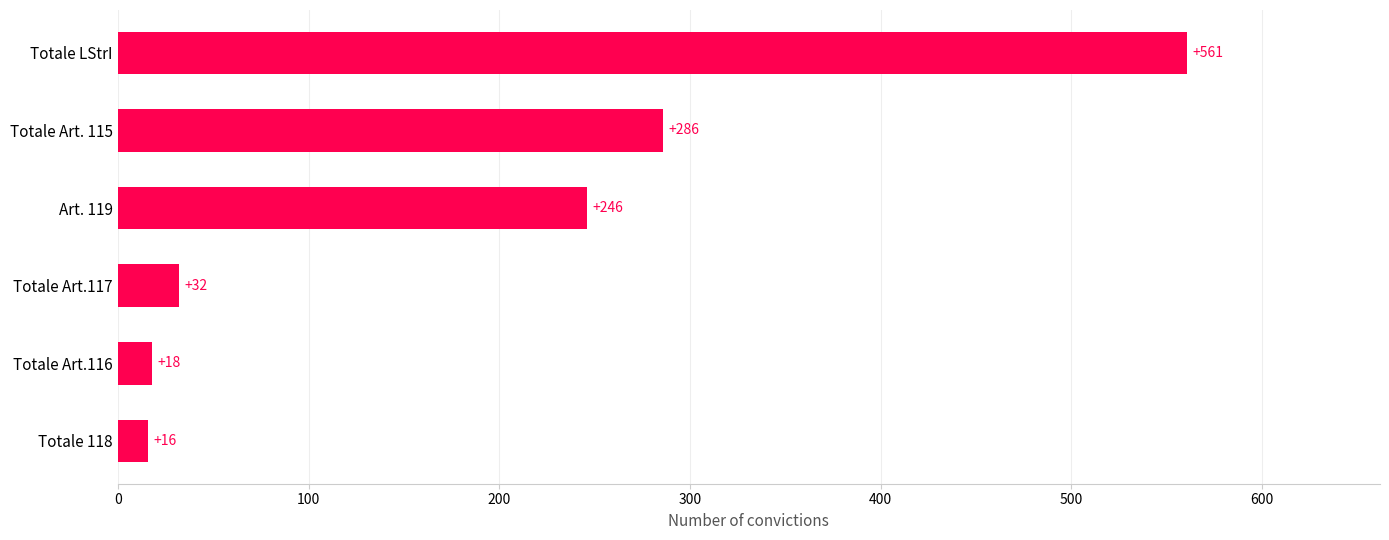

True or false: the data shows 286 at Totale Art. 115.

True